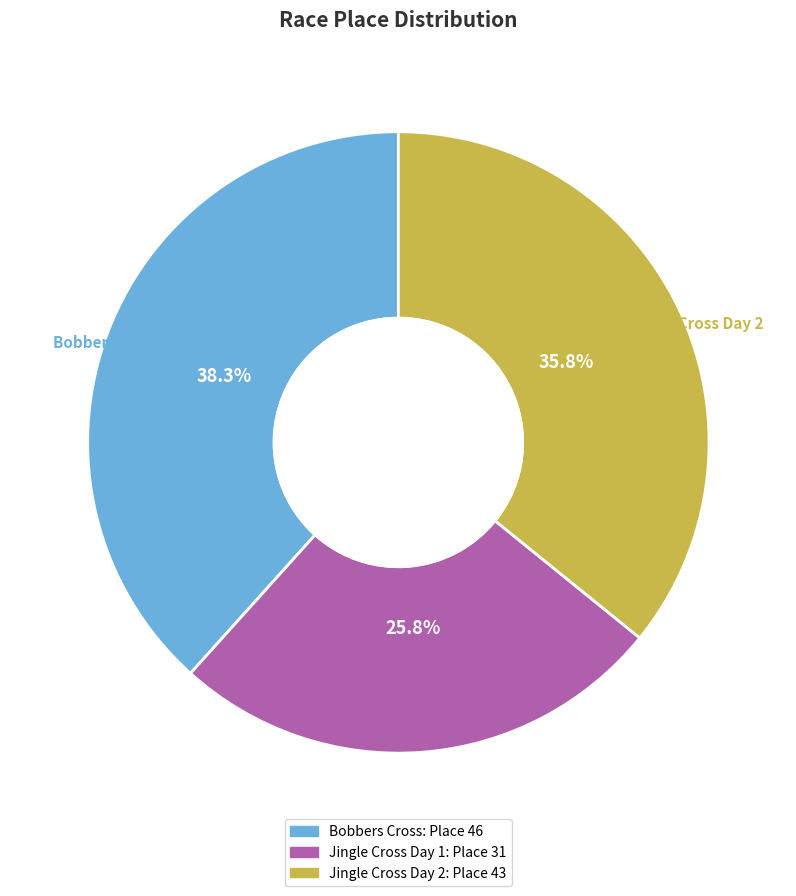

Count the number of slices in the pie.

3